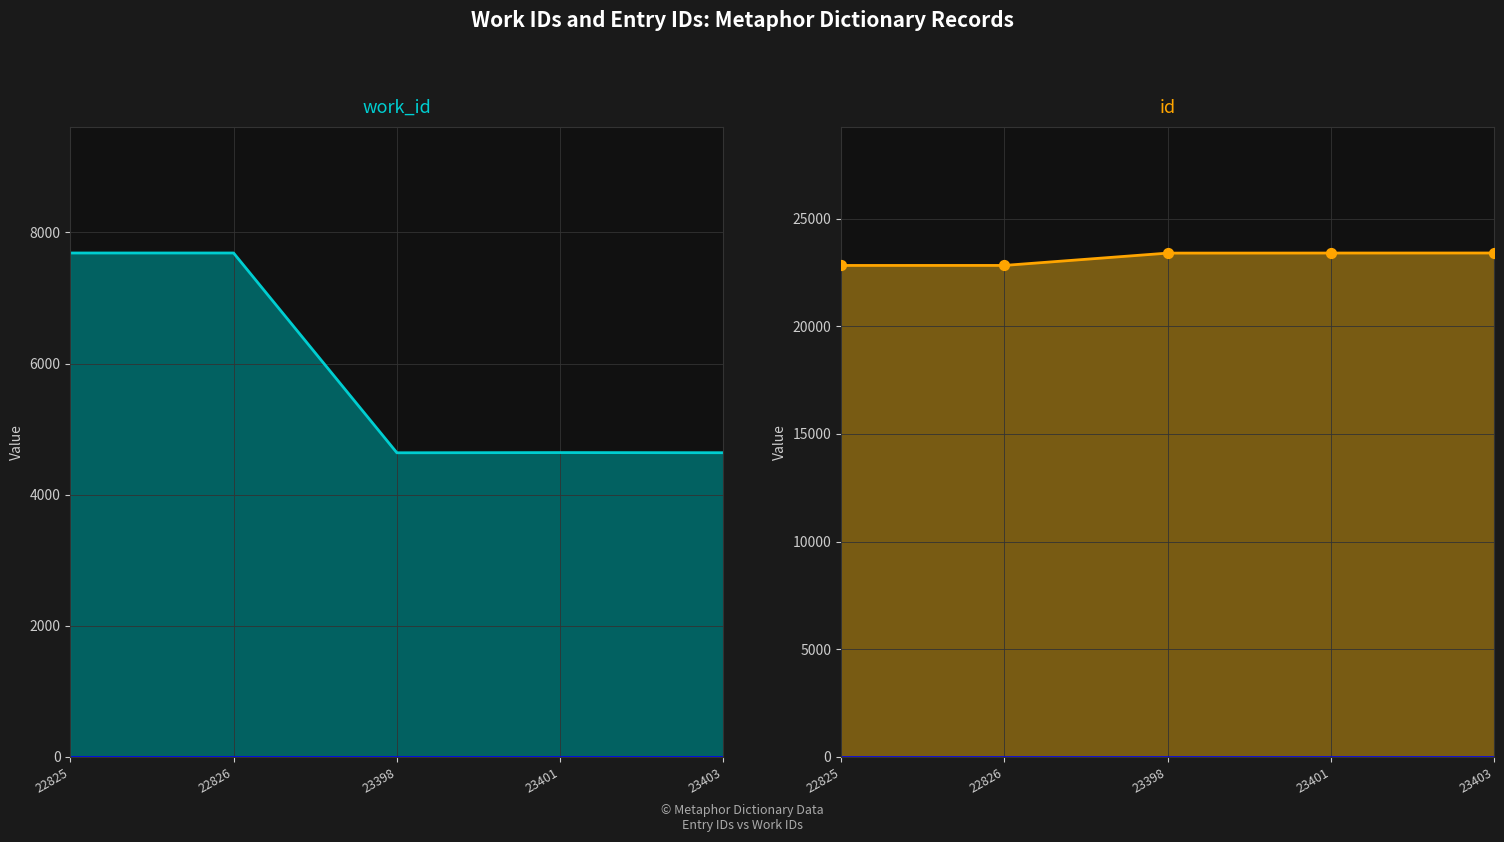

Which series contains the highest Y value?

id